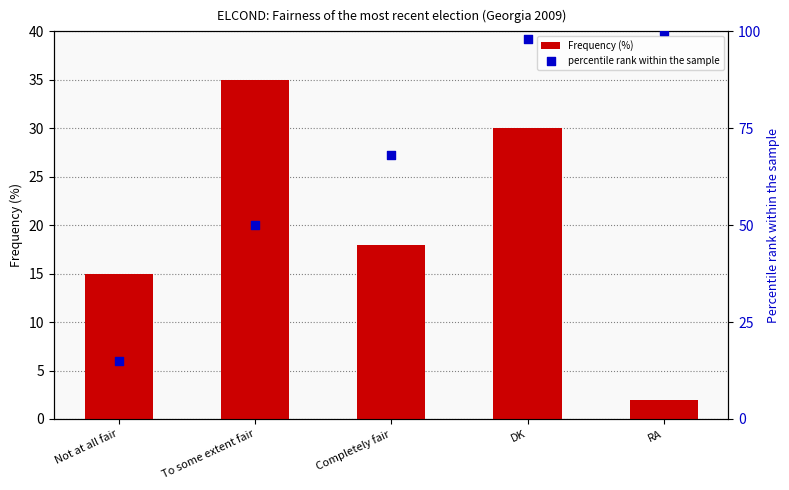

What are all the series names shown in the legend?

Frequency (%), percentile rank within the sample